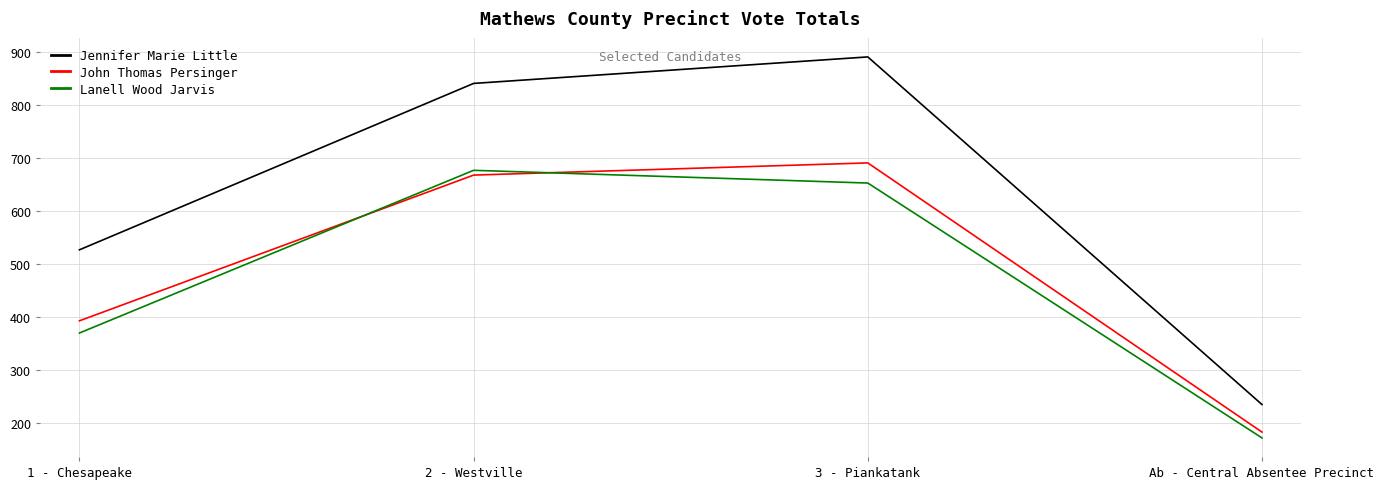

True or false: John Thomas Persinger and Lanell Wood Jarvis cross at least once.

True